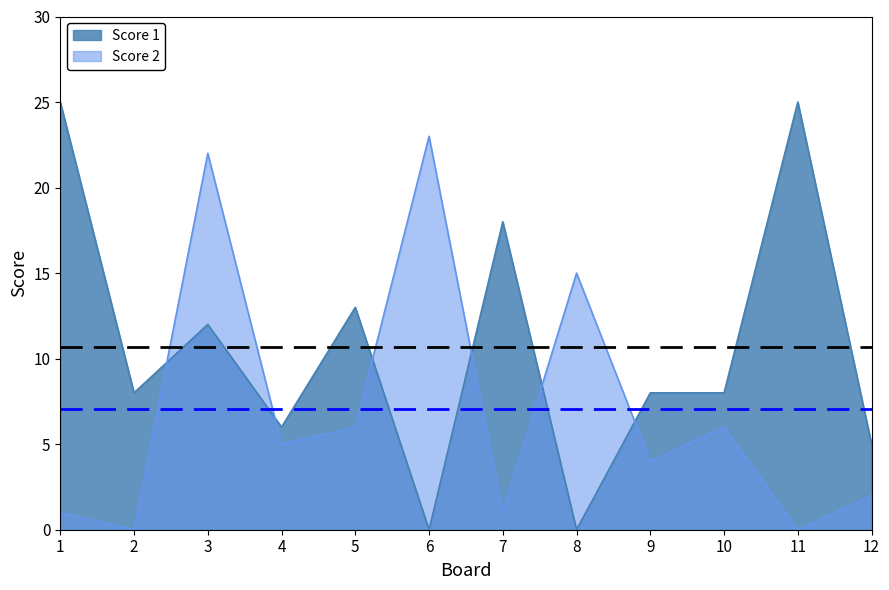

What is the spread (max minus min) of values at 2?

8